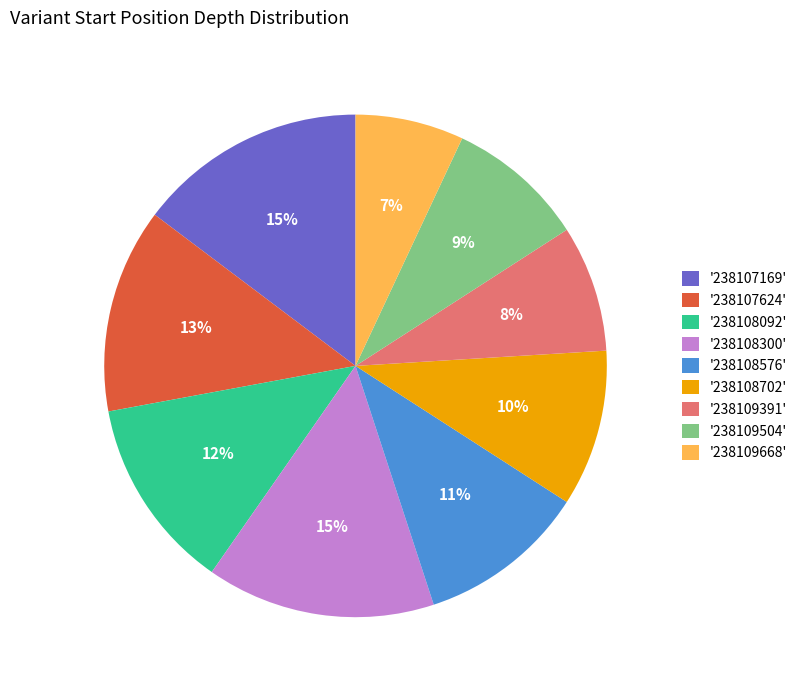

To the nearest percent, what portion does '238109504' represent?

9%